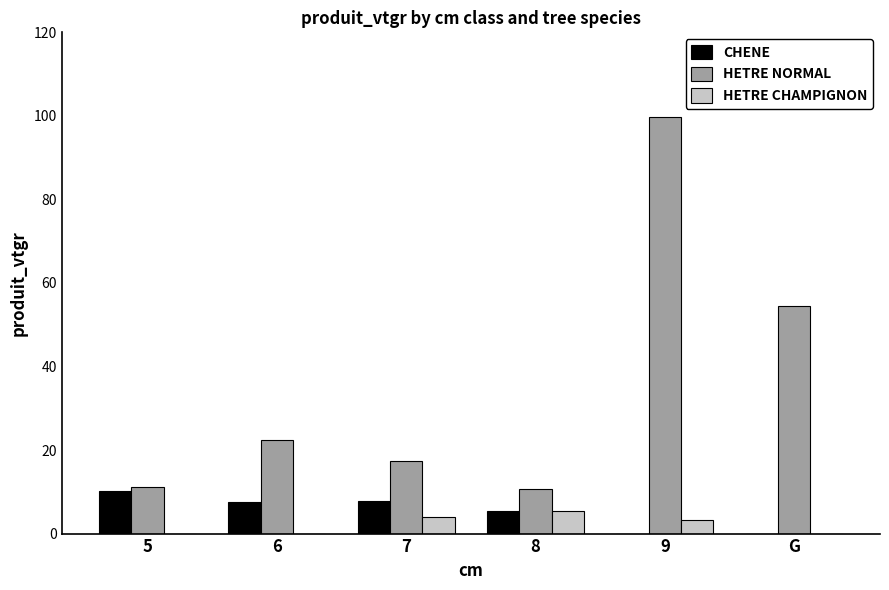

How many groups of bars are there?

6